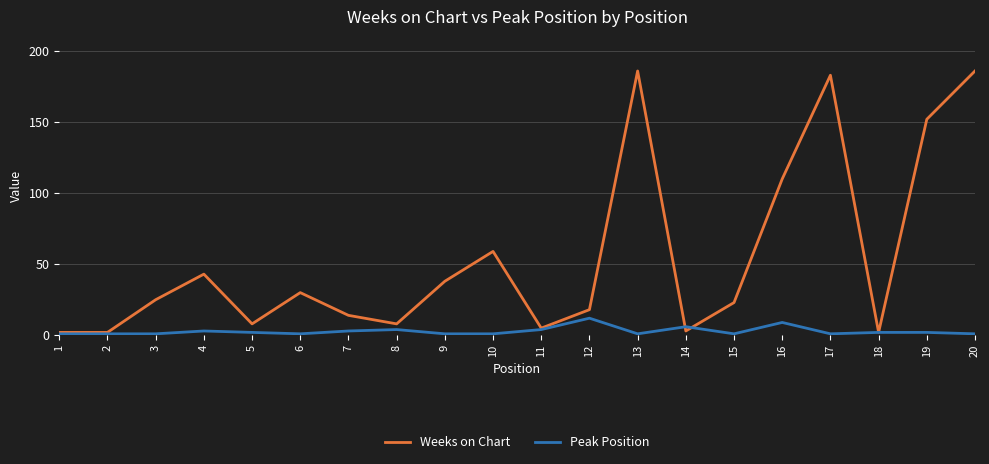

True or false: Weeks on Chart and Peak Position intersect in this chart.

True